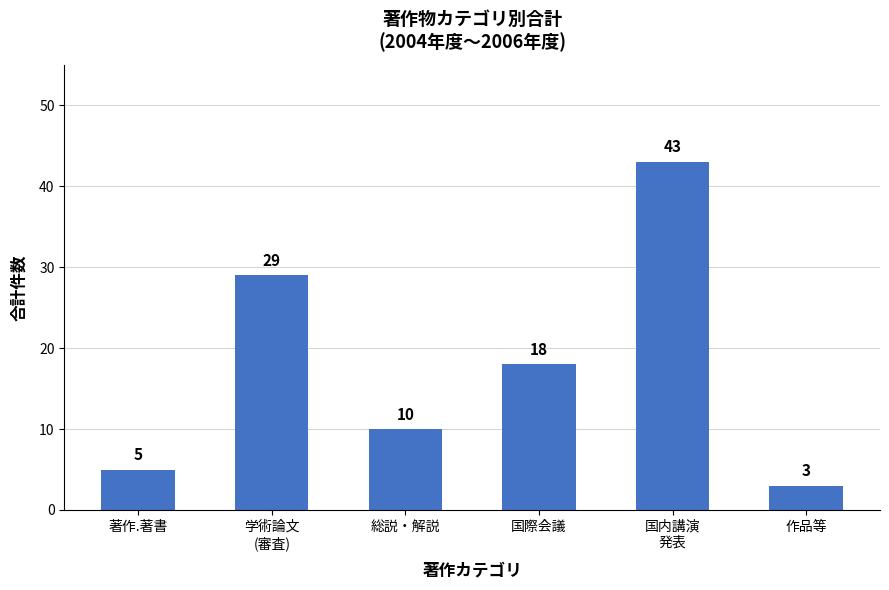

Where is the data nearest to the value 23?

国際会議